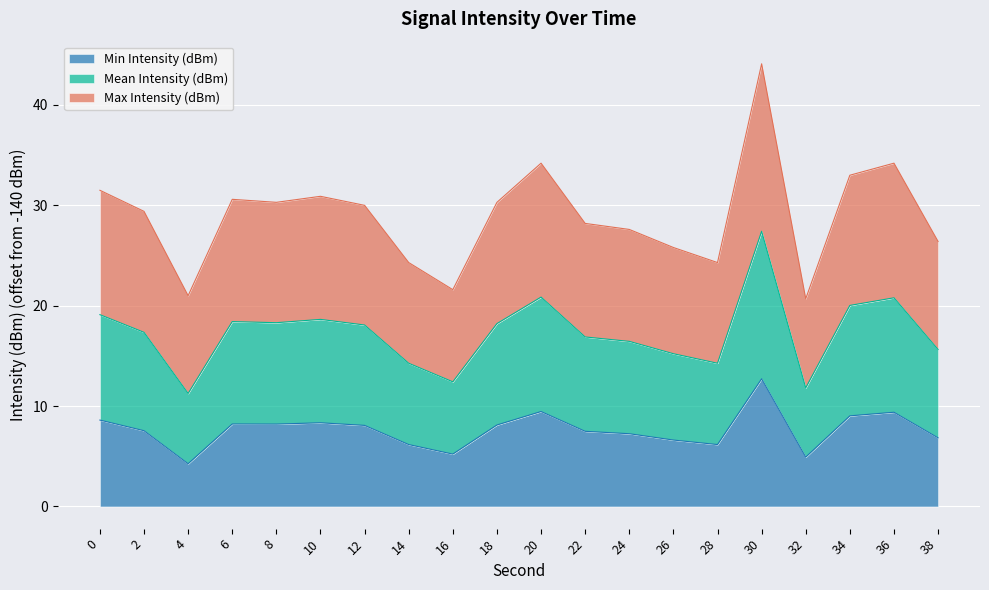

True or false: Mean Intensity (dBm) and Max Intensity (dBm) intersect in this chart.

False